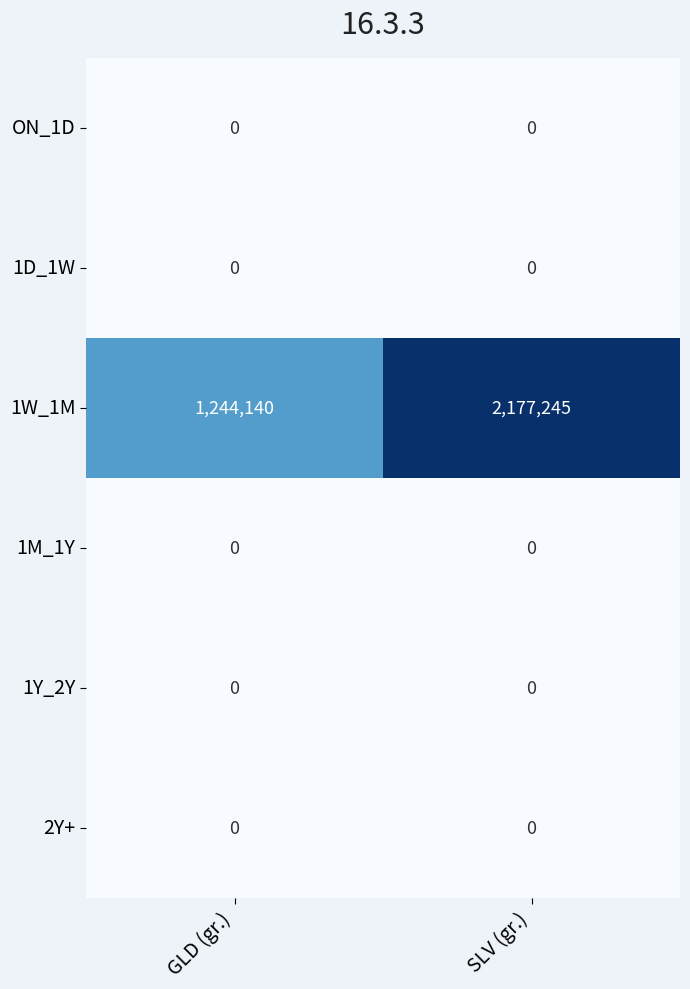

Reading left to right, extract all data points from this chart.

ON_1D: 0	0
1D_1W: 0	0
1W_1M: 1244140	2177245
1M_1Y: 0	0
1Y_2Y: 0	0
2Y+: 0	0